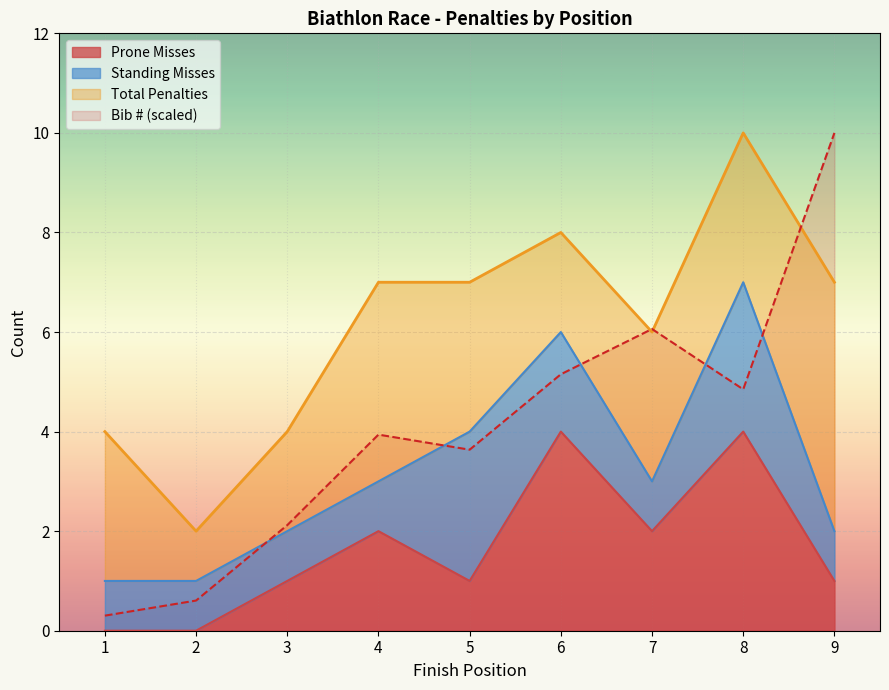

What is the approximate value of Prone Misses at 9?

1.0